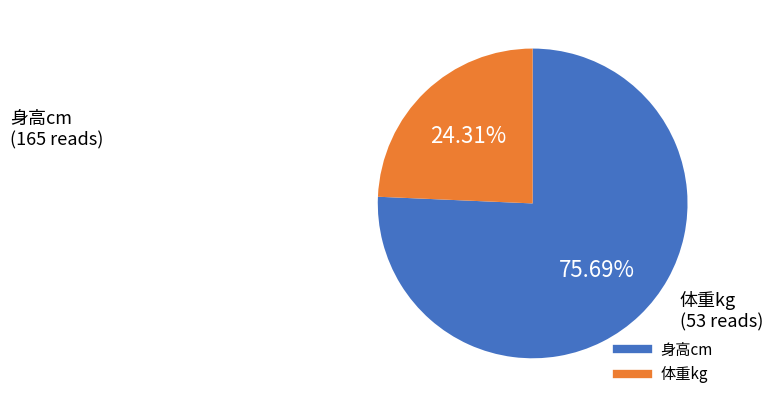

Count the number of slices in the pie.

2